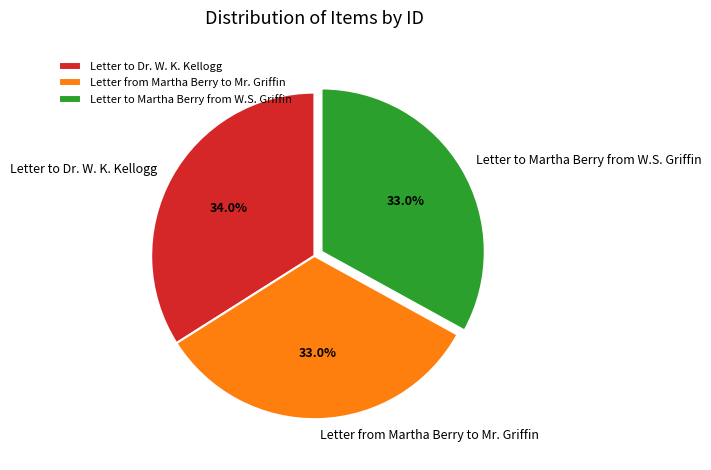

True or false: Letter from Martha Berry to Mr. Griffin accounts for 33% of the total.

True